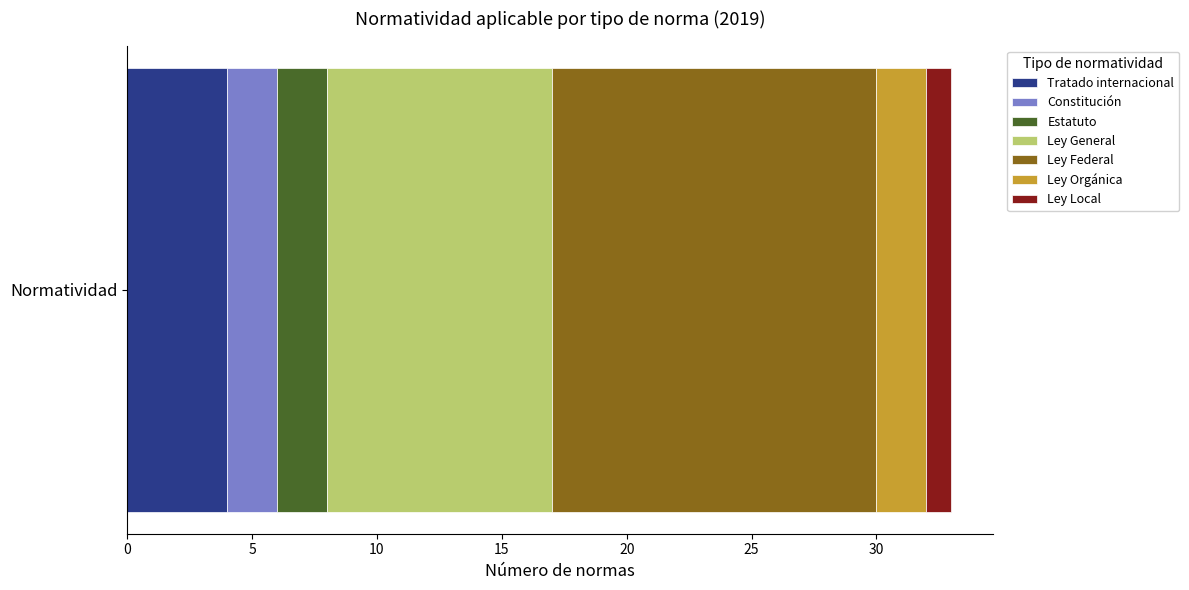

What is the lowest value of the Tratado internacional series?

4